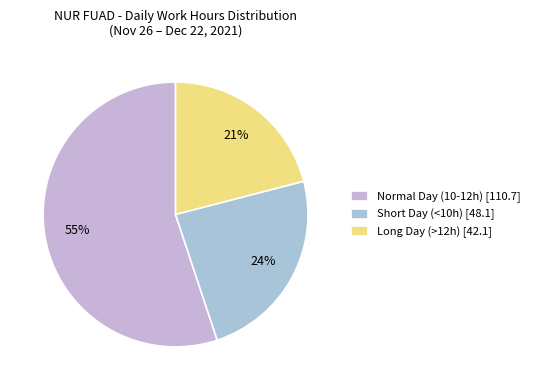

Count the number of slices in the pie.

3